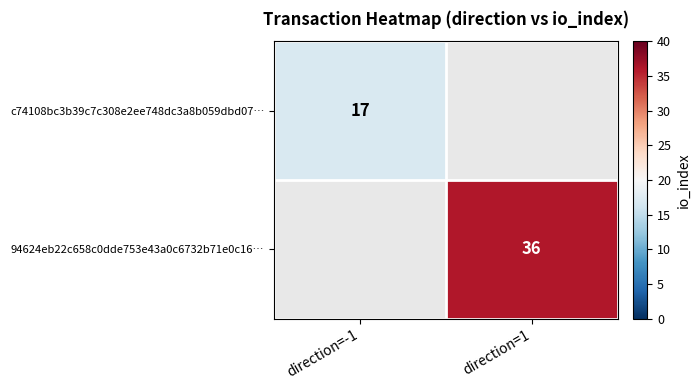

What is the greatest value displayed?

36.0